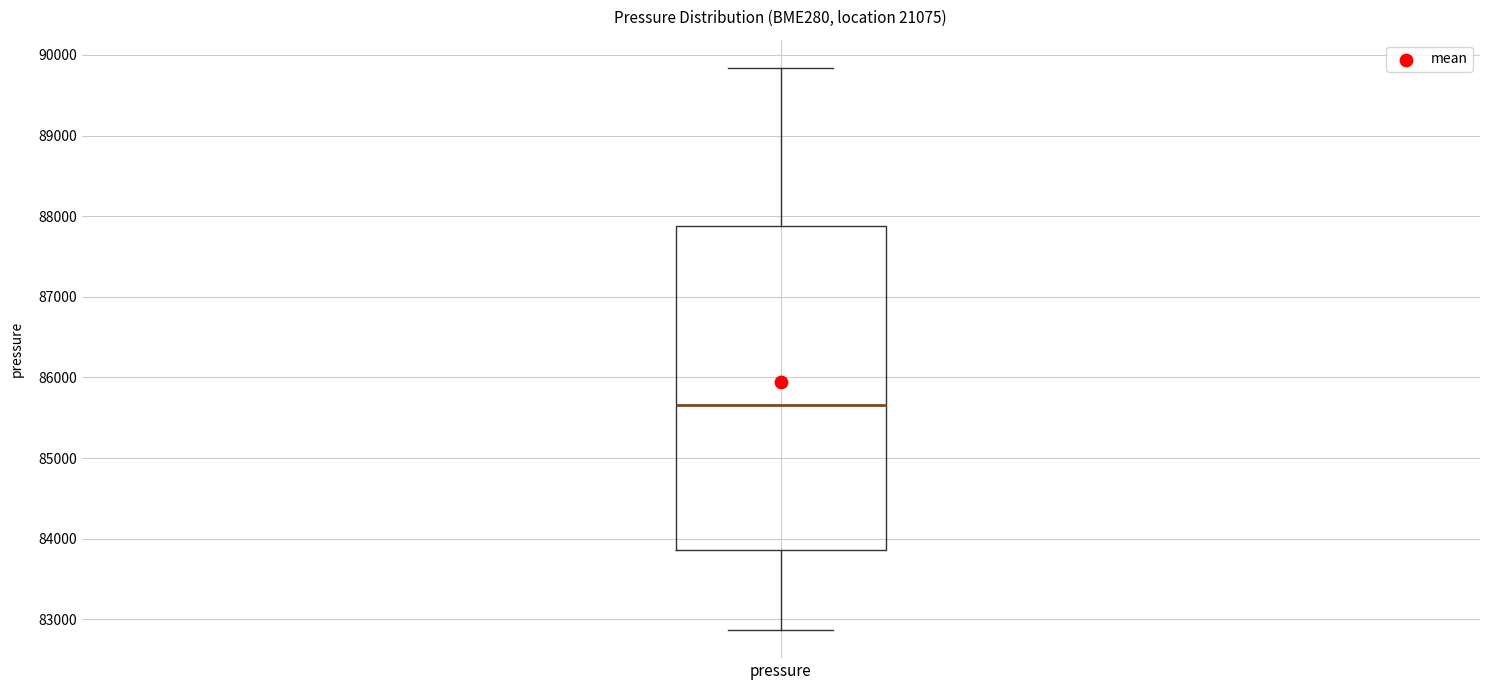

Transcribe this box plot: give where the median line is, the range the box spans, and where the two whiskers end, as read against the y-axis. The values are not printed on the chart, so give them approximately, as read against the axis.

median 85700, box 83900 to 87900, whiskers 82900 to 89800